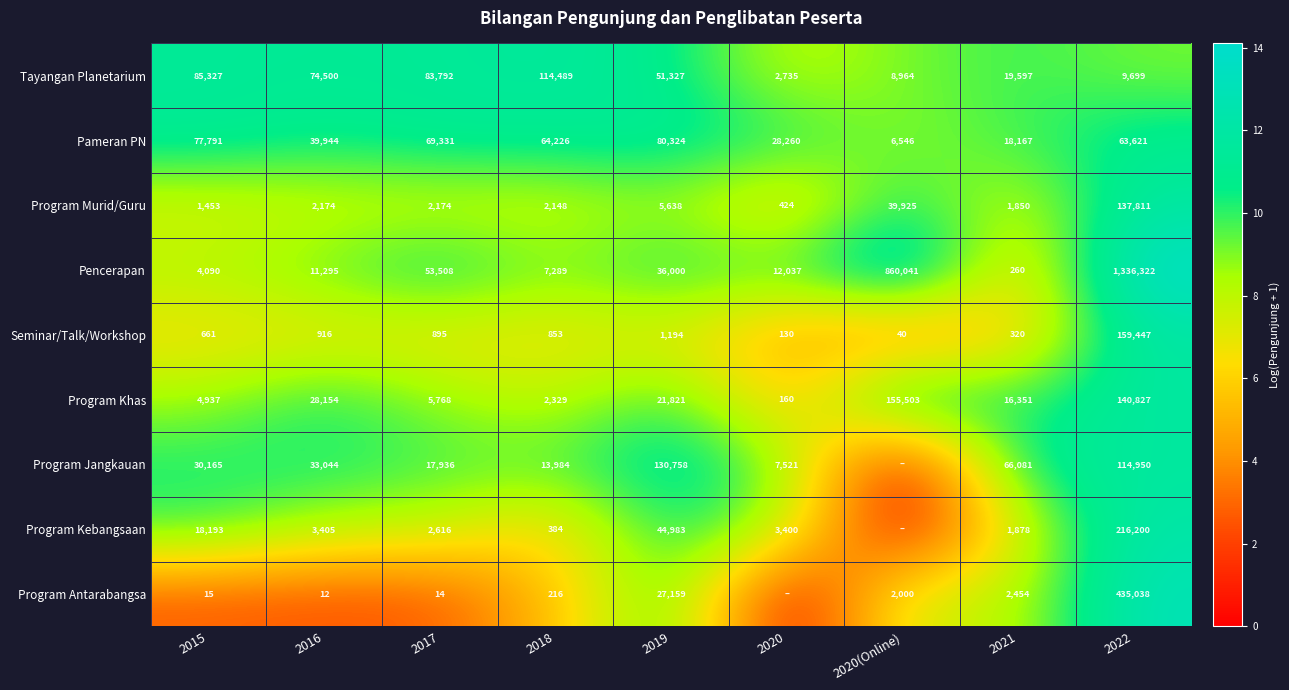

What is the difference between the highest and lowest values at 2016?

74488